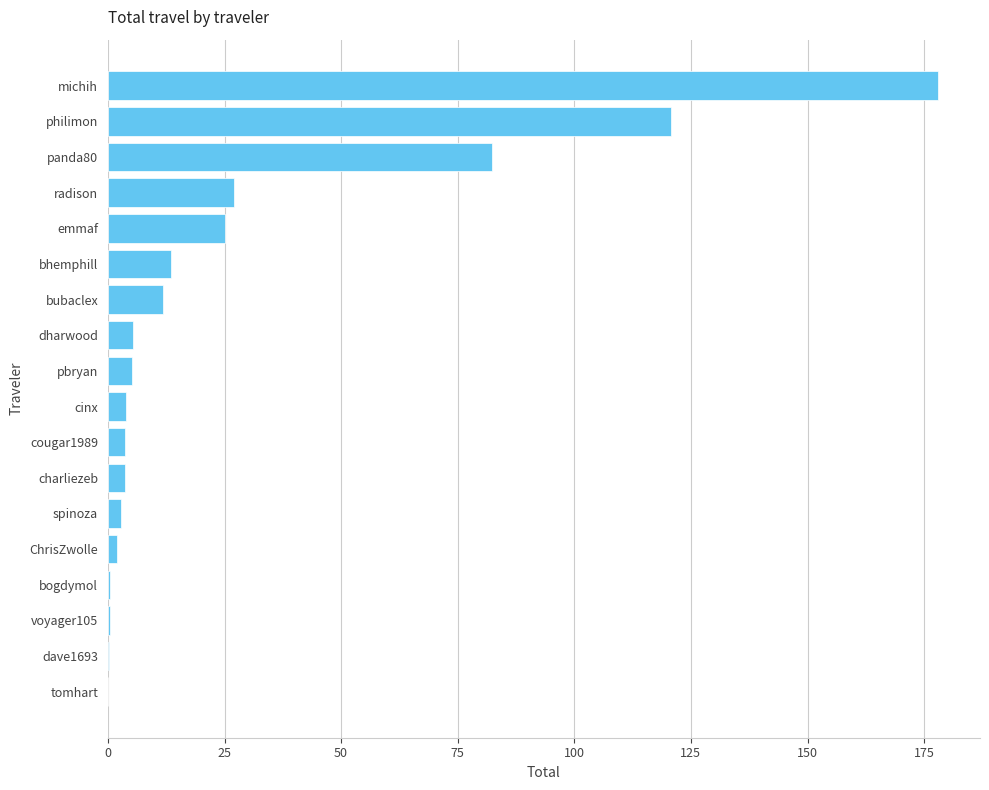

What is the maximum value shown in the chart?

178.1